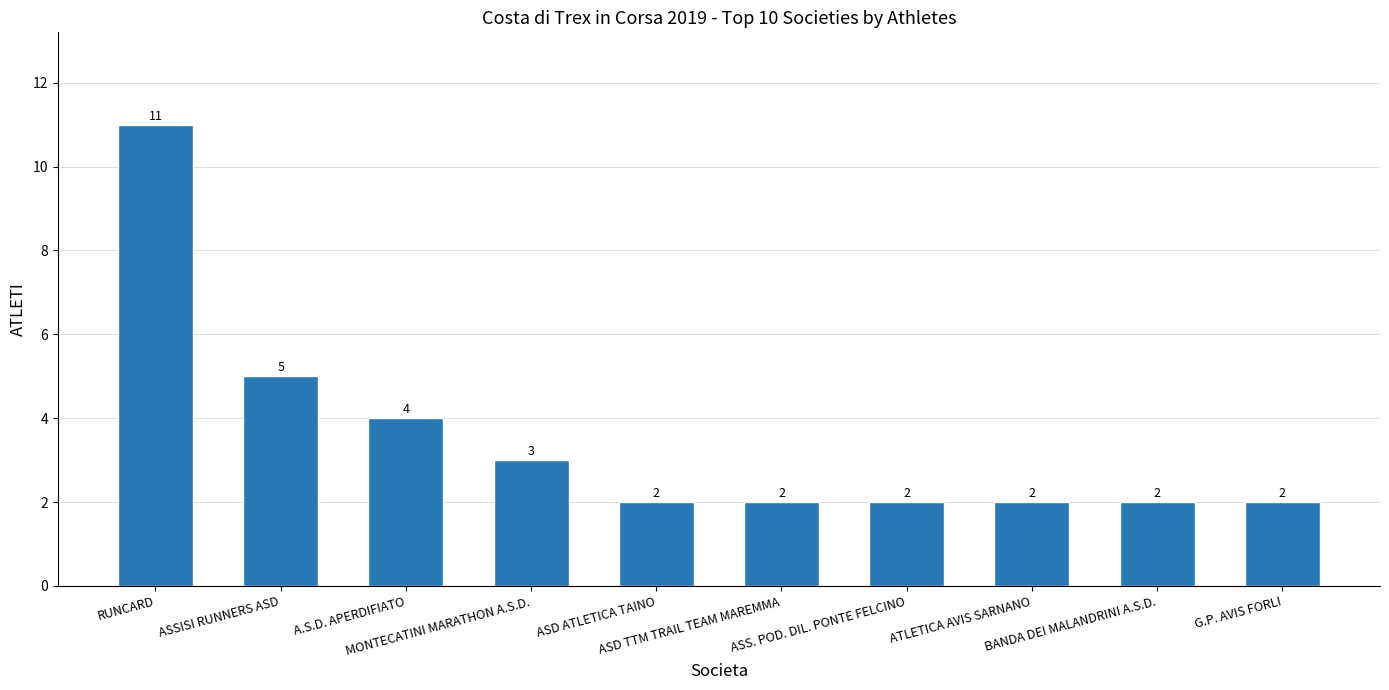

What is the maximum value shown in the chart?

11